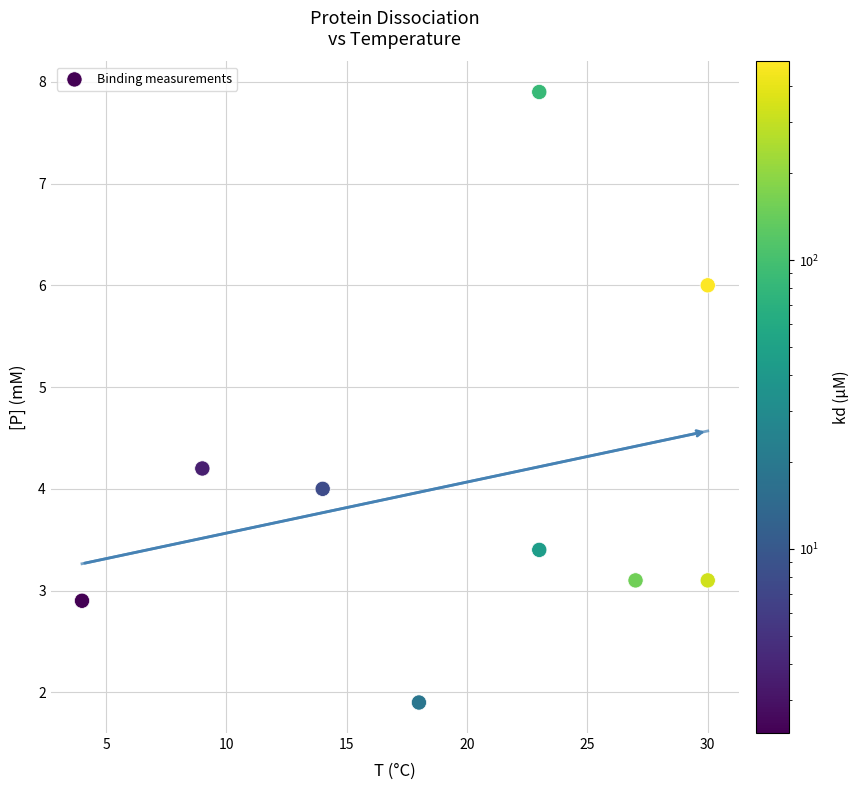

What is the average Y value?

4.1